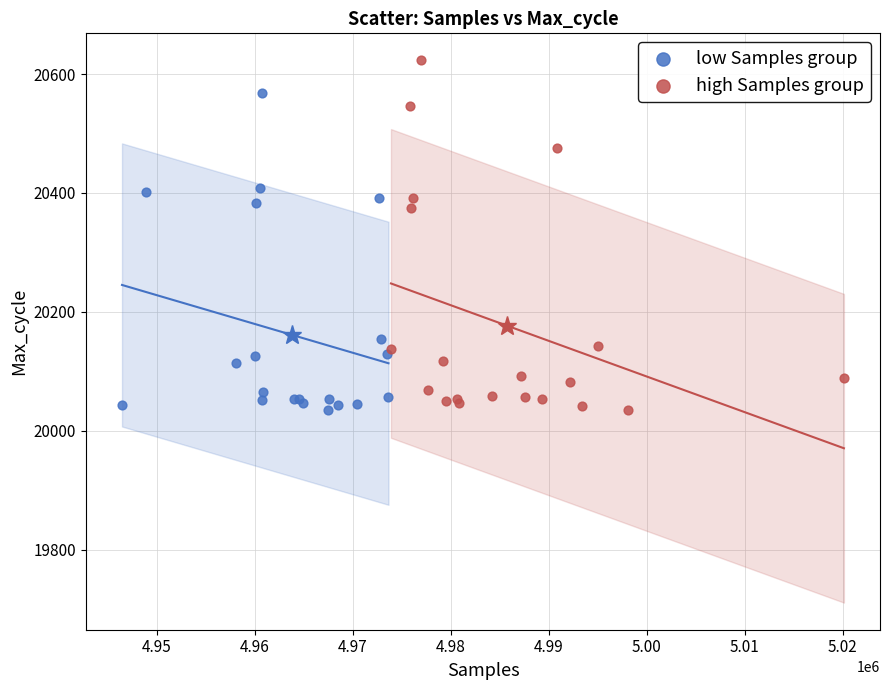

Which series has the widest spread of Y values?

high Samples group